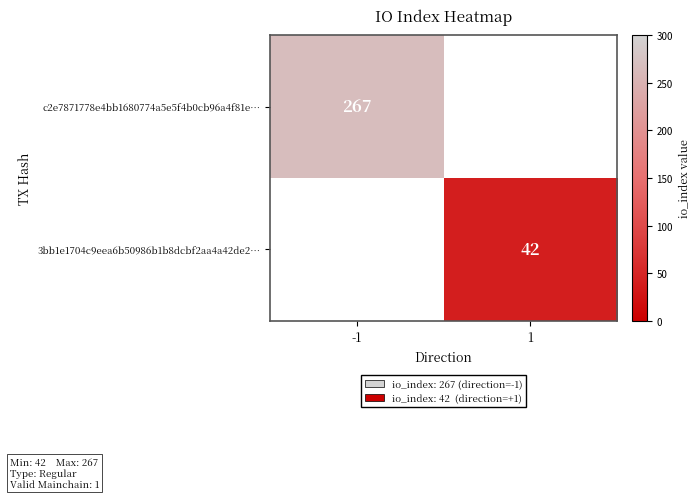

True or false: 3bb1e1704c9eea6b50986b1b8dcbf2aa4a42de2… has a value of 24 at 1.

False